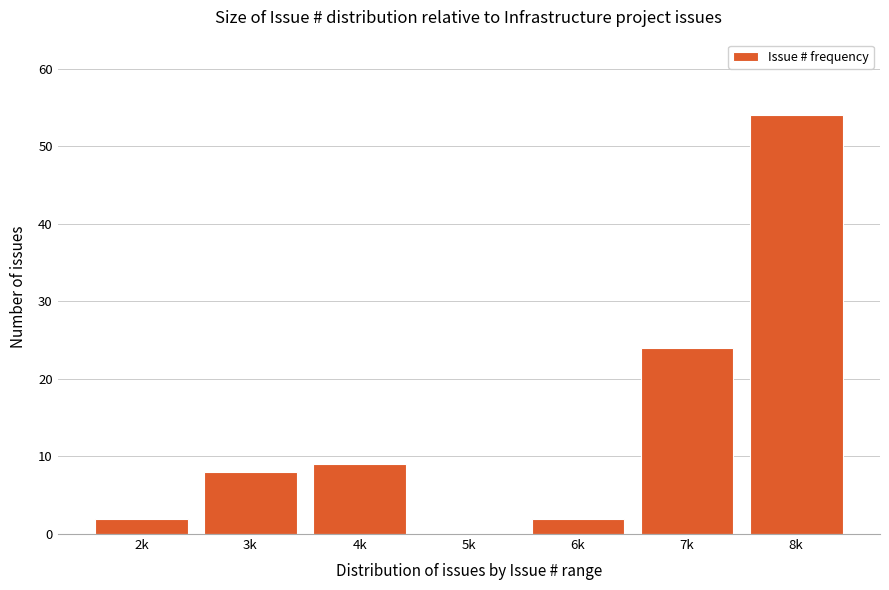

Reading right to left, what are all the values shown in this chart?

8k=54	7k=24	6k=2	5k=0	4k=9	3k=8	2k=2